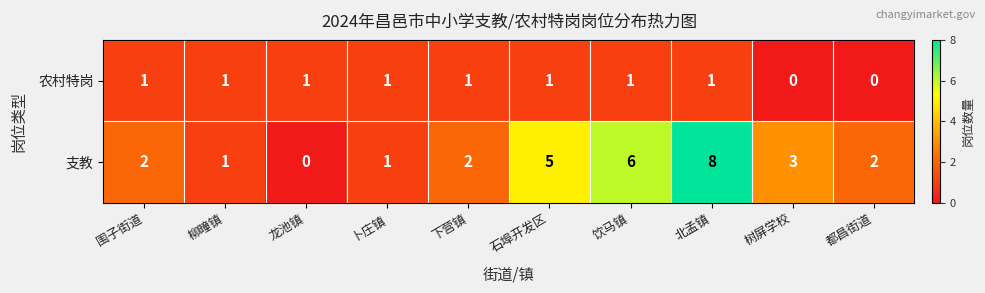

Rank the series by their average value, from lowest to highest.

农村特岗, 支教